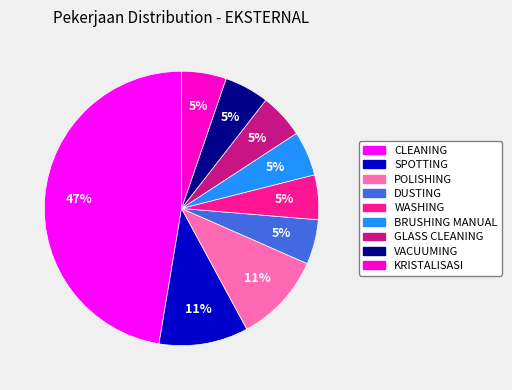

Is the sum of WASHING and POLISHING greater than half?

No